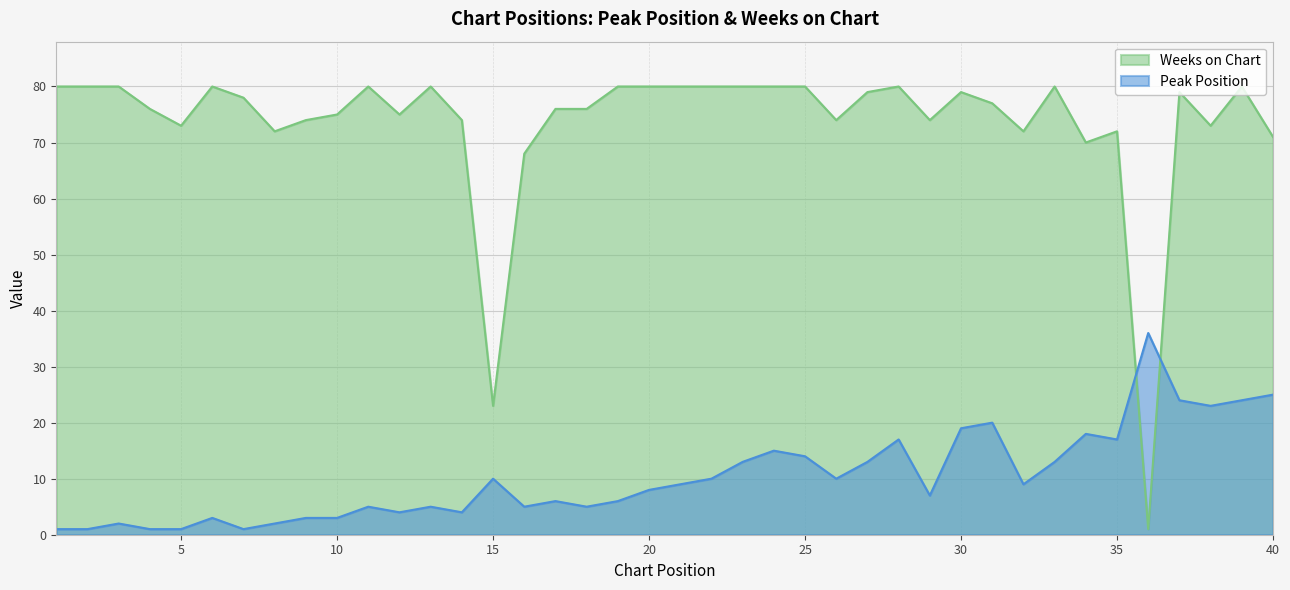

At which category does Weeks on Chart reach its first local peak?

6